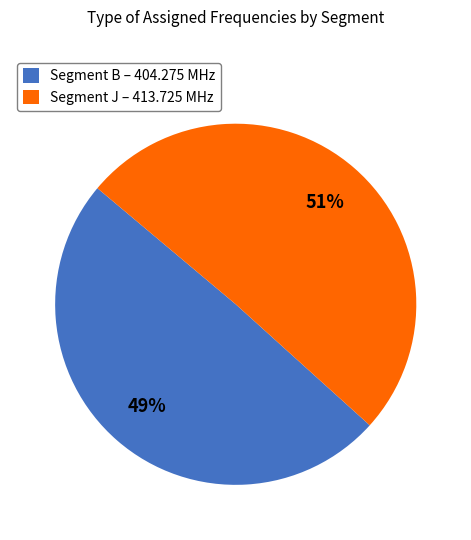

Which slice is the smallest?

Segment B – 404.275 MHz